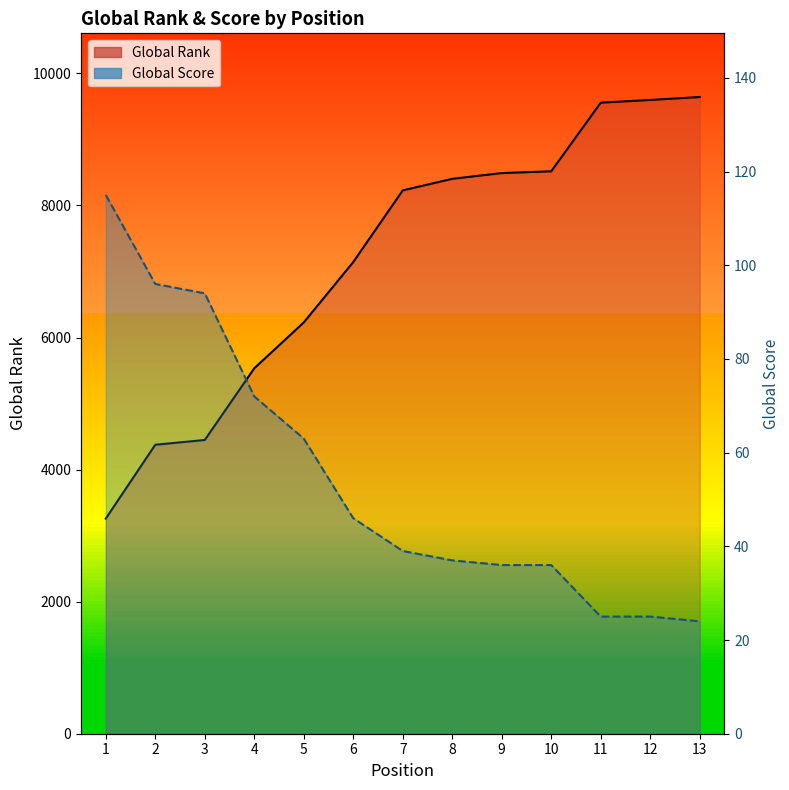

At which label is Global Rank closest to 6450?

5